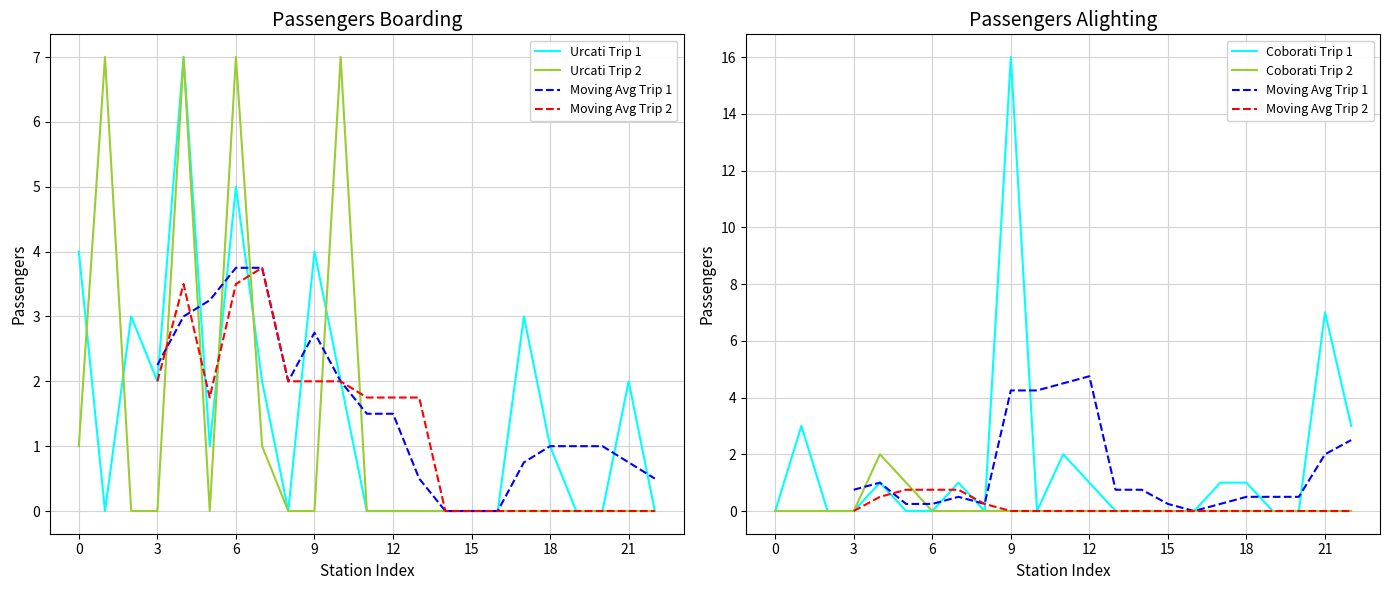

Count the Urcati Trip 1 values in the range 0 to 3.

19